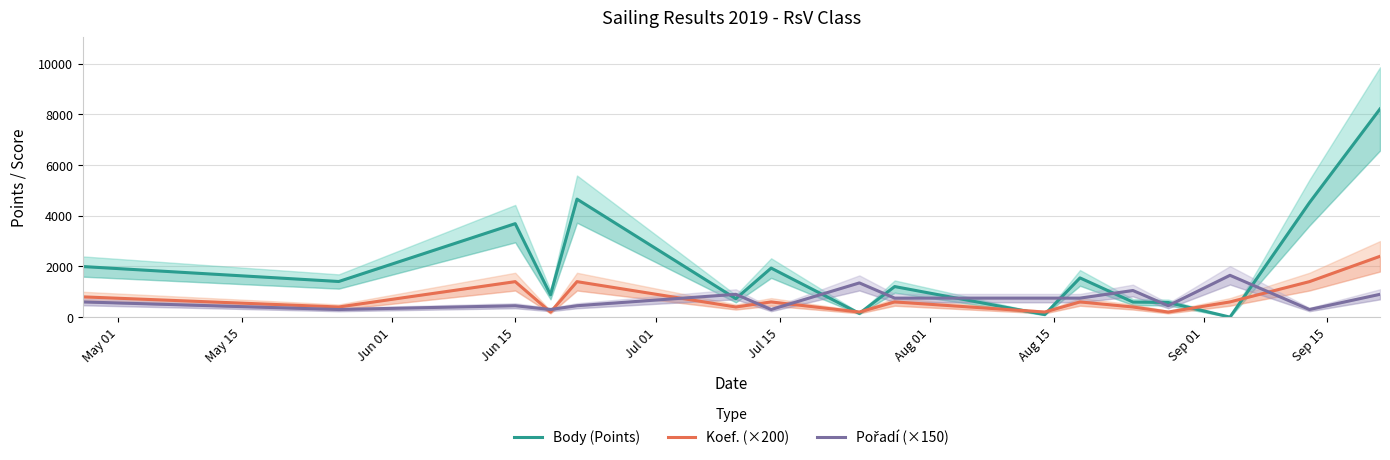

How many data points in Body (Points) are above 1406?

7